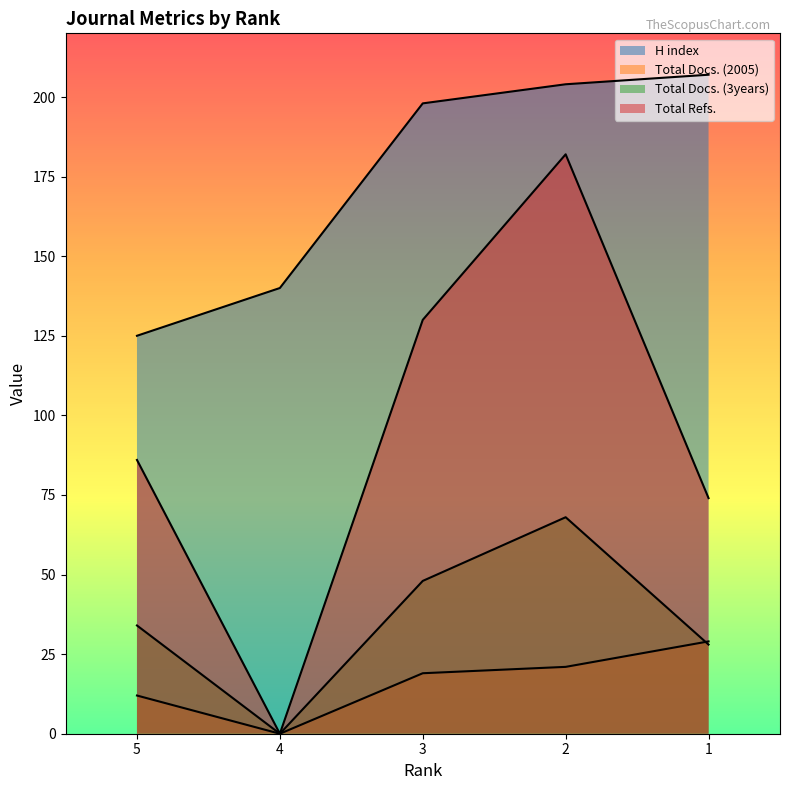

Which series has the largest total across all categories?

H index